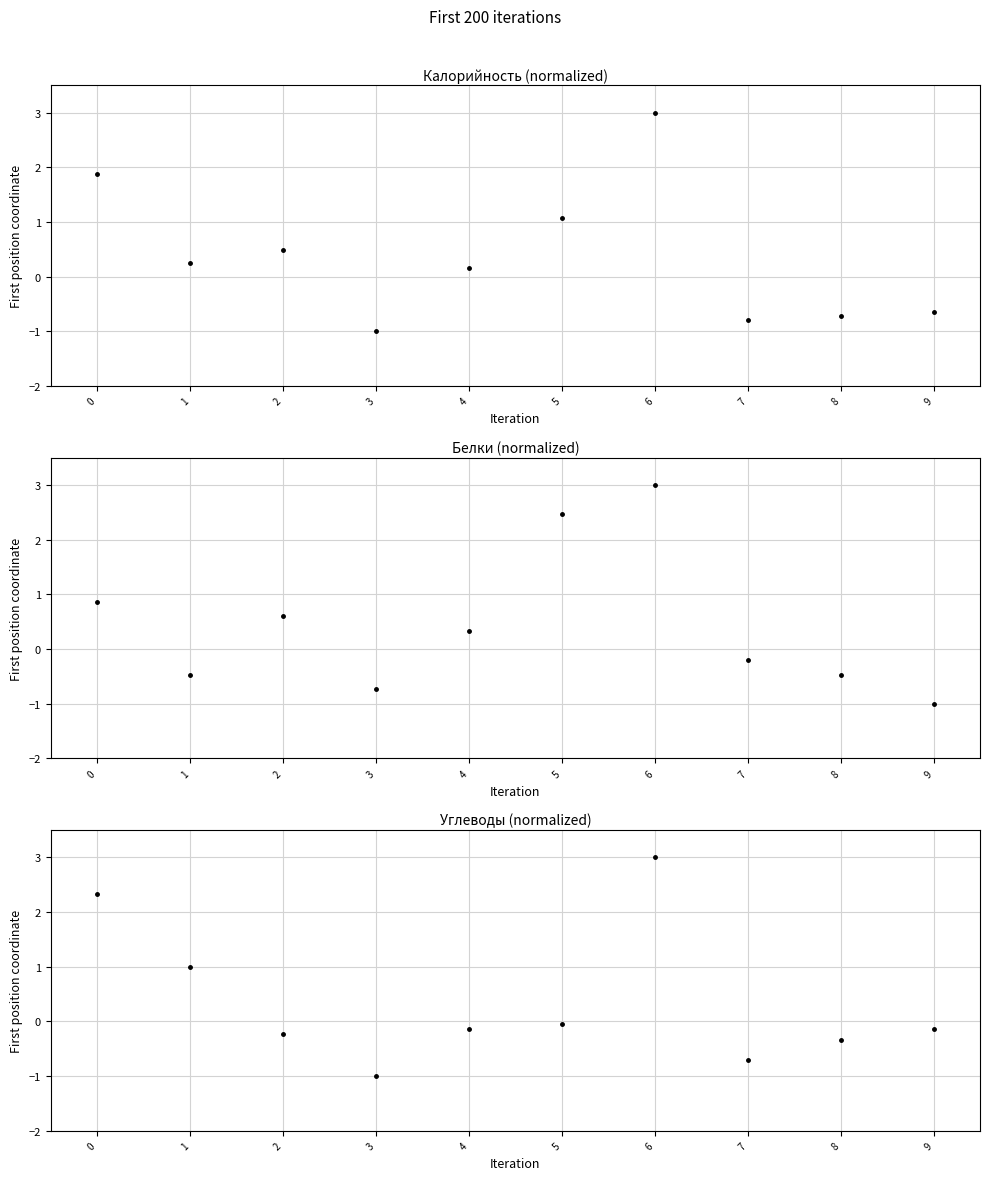

What is the difference between the highest and lowest values at 5?

2.5